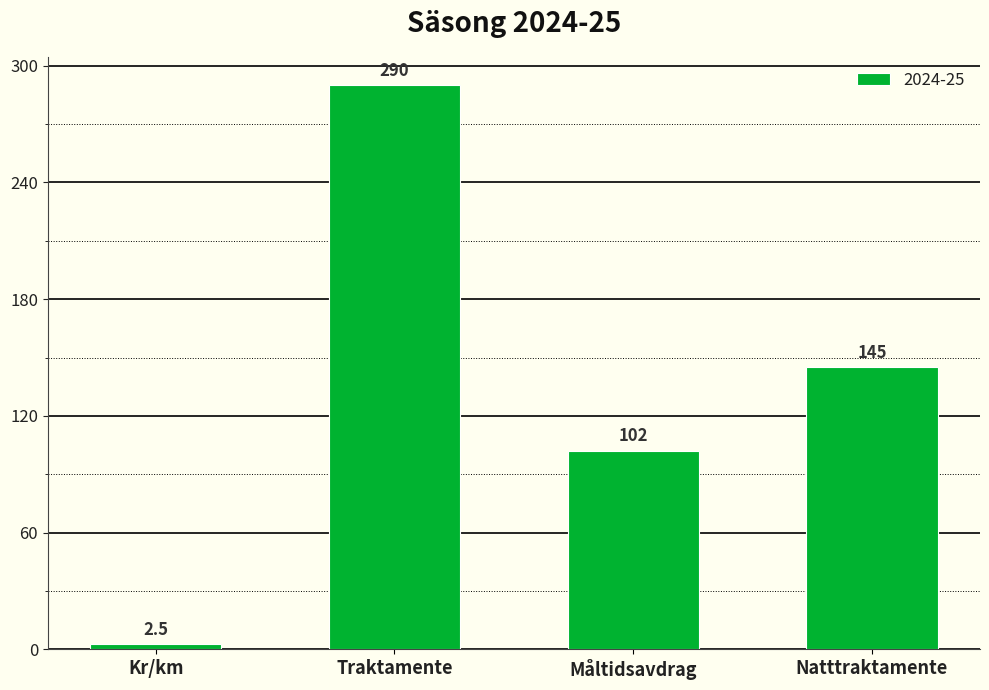

Does the chart contain stacked bars?

No